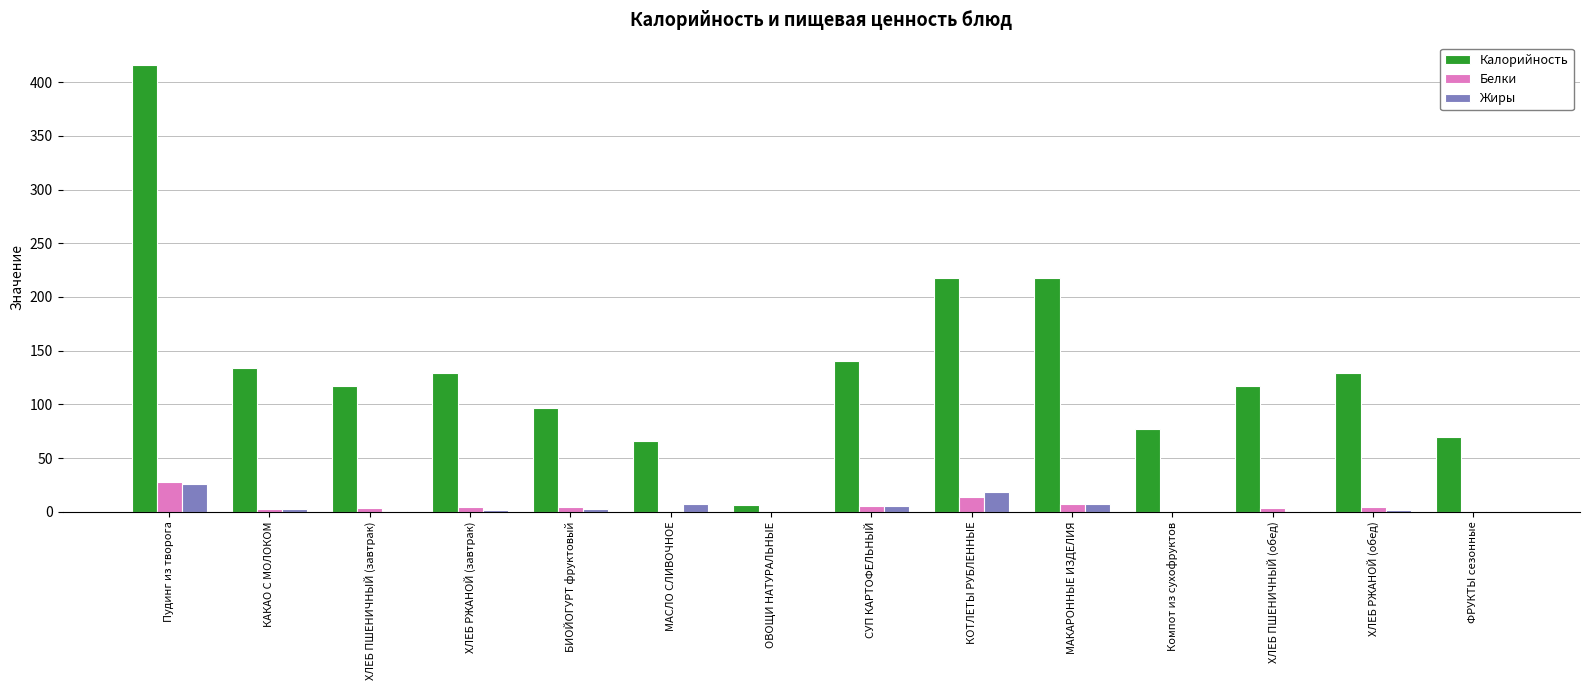

Is it true that Жиры equals 25.4 at Пудинг из творога?

True